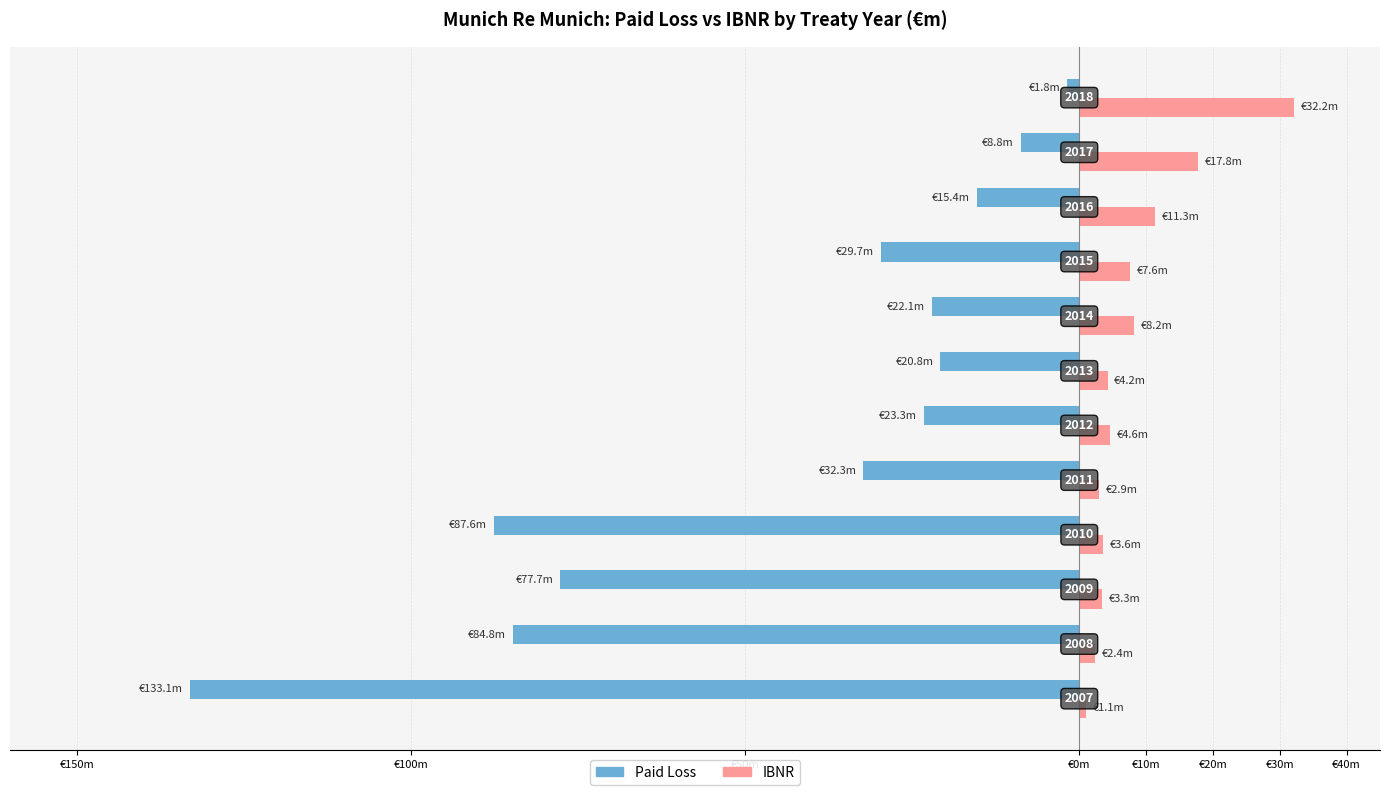

What are all the series names shown in the legend?

Paid Loss, IBNR